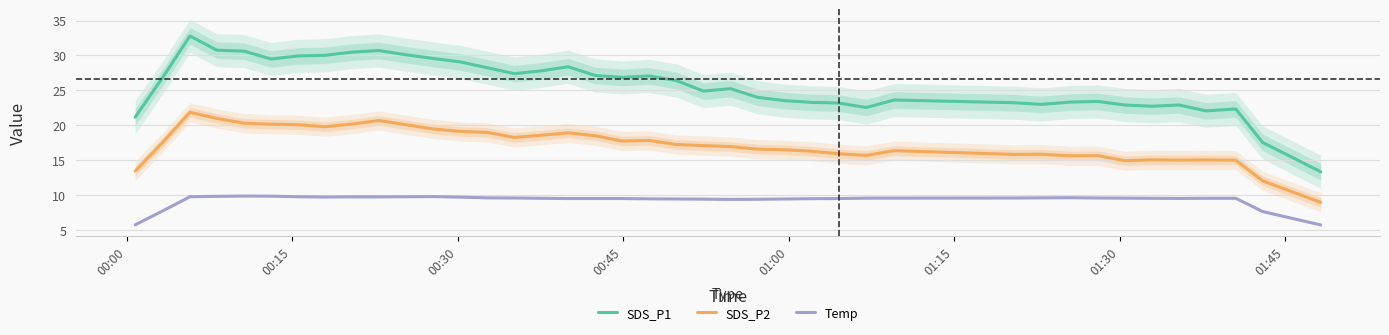

True or false: SDS_P2 and SDS_P1 cross at least once.

False